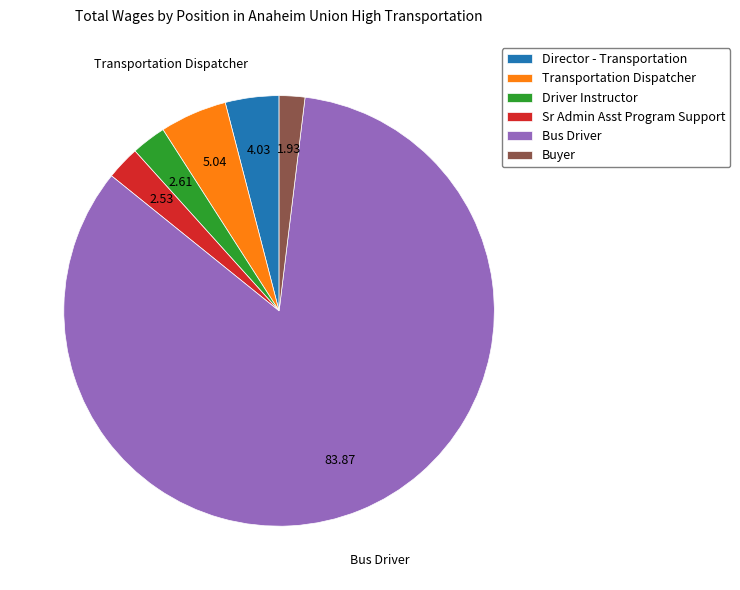

Combined, do Bus Driver and Director - Transportation account for over 50%?

Yes